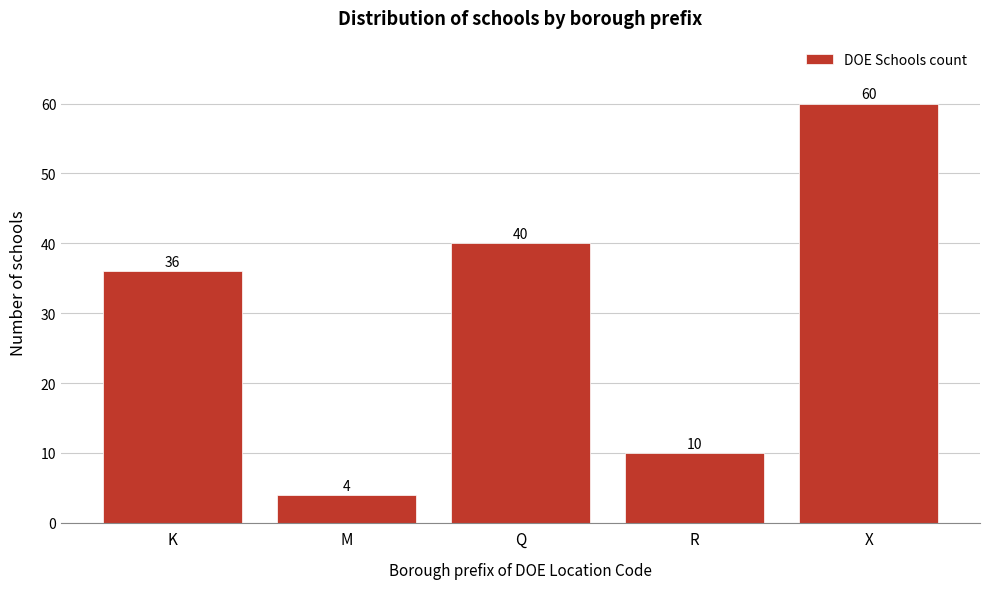

Reading left to right, transcribe all the data shown in this chart.

36	4	40	10	60